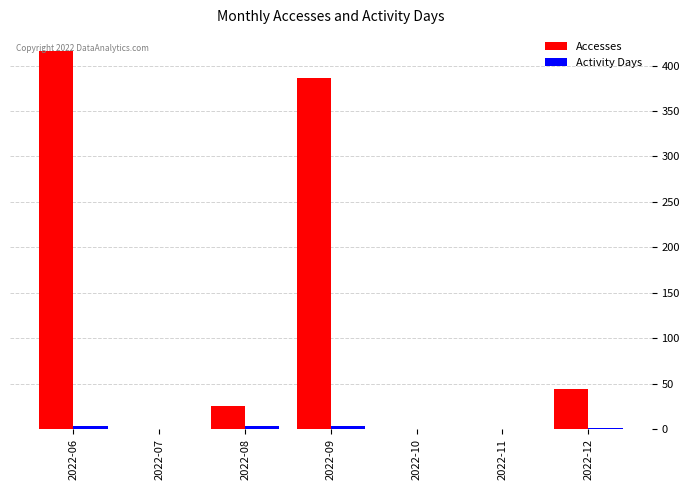

What is the maximum value shown in the chart?

416